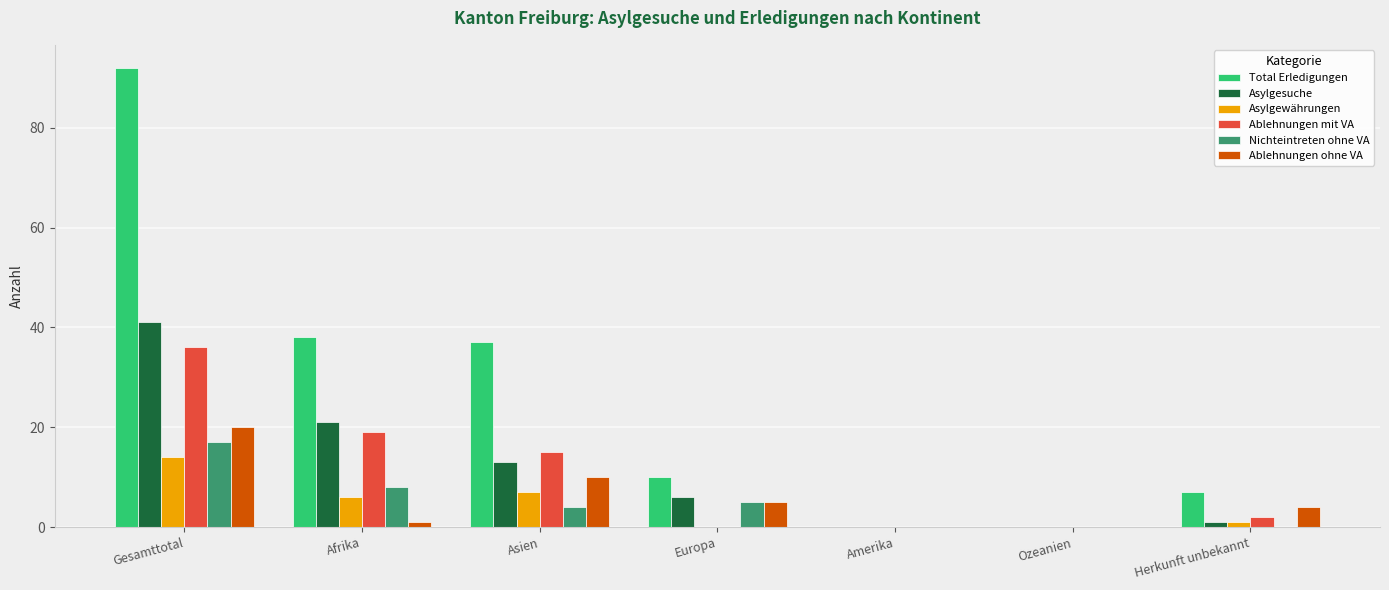

Reading right to left, what are all the values shown in this chart?

Total Erledigungen: Herkunft unbekannt=7	Ozeanien=0	Amerika=0	Europa=10	Asien=37	Afrika=38	Gesamttotal=92
Asylgesuche: Herkunft unbekannt=1	Ozeanien=0	Amerika=0	Europa=6	Asien=13	Afrika=21	Gesamttotal=41
Asylgewährungen: Herkunft unbekannt=1	Ozeanien=0	Amerika=0	Europa=0	Asien=7	Afrika=6	Gesamttotal=14
Ablehnungen mit VA: Herkunft unbekannt=2	Ozeanien=0	Amerika=0	Europa=0	Asien=15	Afrika=19	Gesamttotal=36
Nichteintreten ohne VA: Herkunft unbekannt=0	Ozeanien=0	Amerika=0	Europa=5	Asien=4	Afrika=8	Gesamttotal=17
Ablehnungen ohne VA: Herkunft unbekannt=4	Ozeanien=0	Amerika=0	Europa=5	Asien=10	Afrika=1	Gesamttotal=20